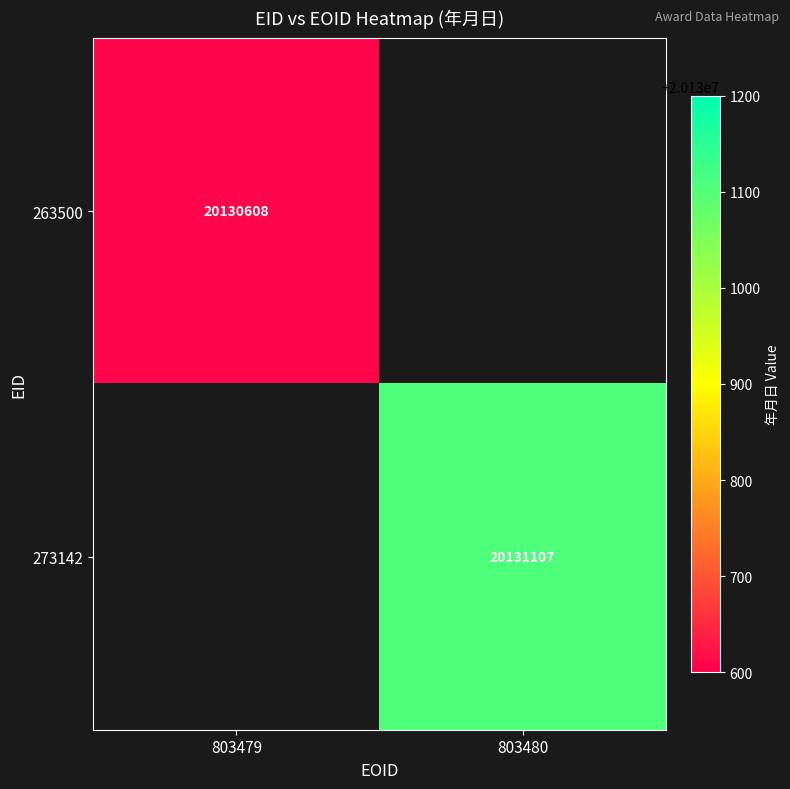

True or false: 273142 has a value of 20131107 at 803480.

True